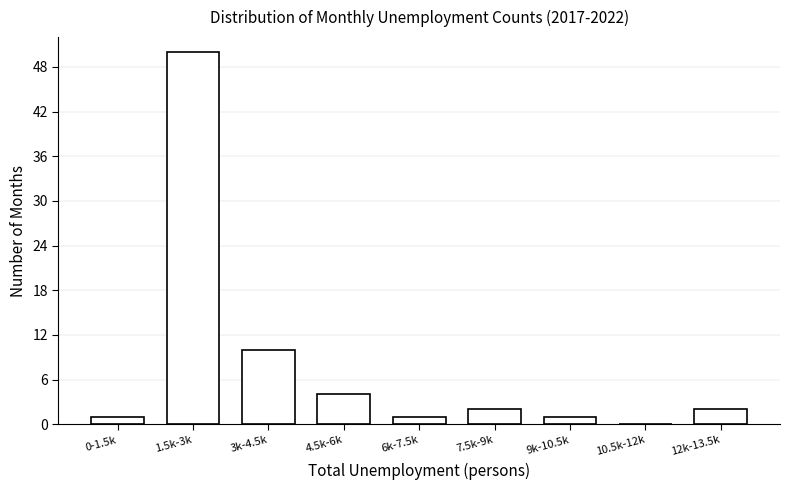

Reading right to left, list all the values displayed in this chart.

12k-13.5k=2	10.5k-12k=0	9k-10.5k=1	7.5k-9k=2	6k-7.5k=1	4.5k-6k=4	3k-4.5k=10	1.5k-3k=50	0-1.5k=1